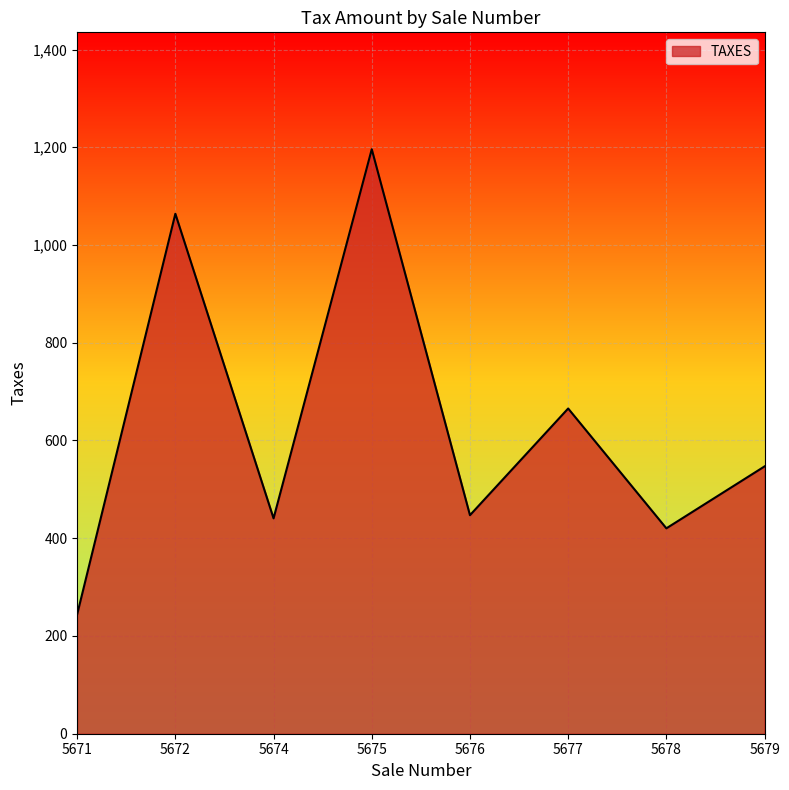

Reading left to right, what are all the values shown in this chart?

244.2	1064.0	440.7	1196.0	447.2	665.5	420.3	547.0